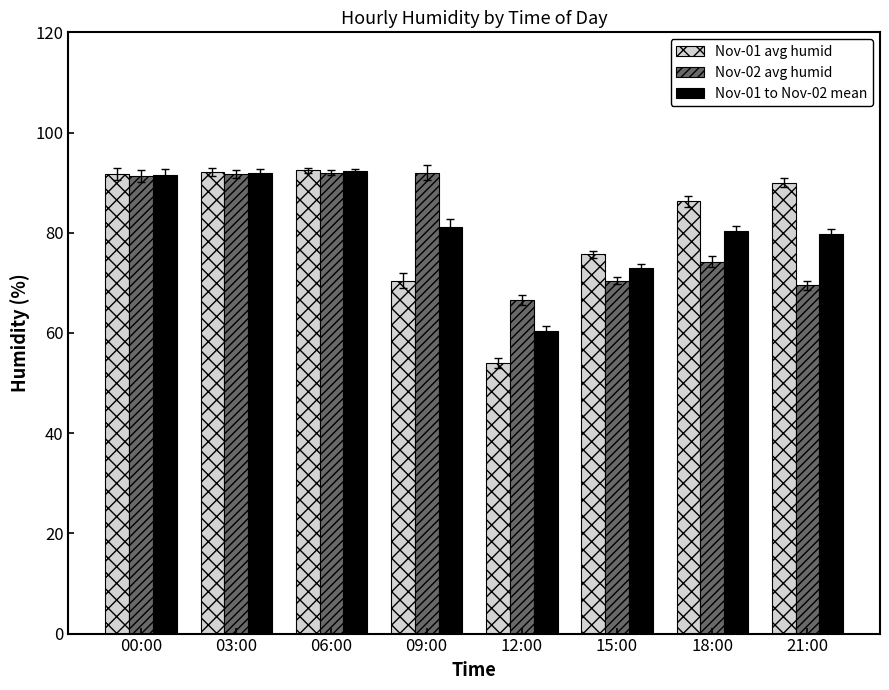

What is the sum of all Nov-02 avg humid values?

647.7